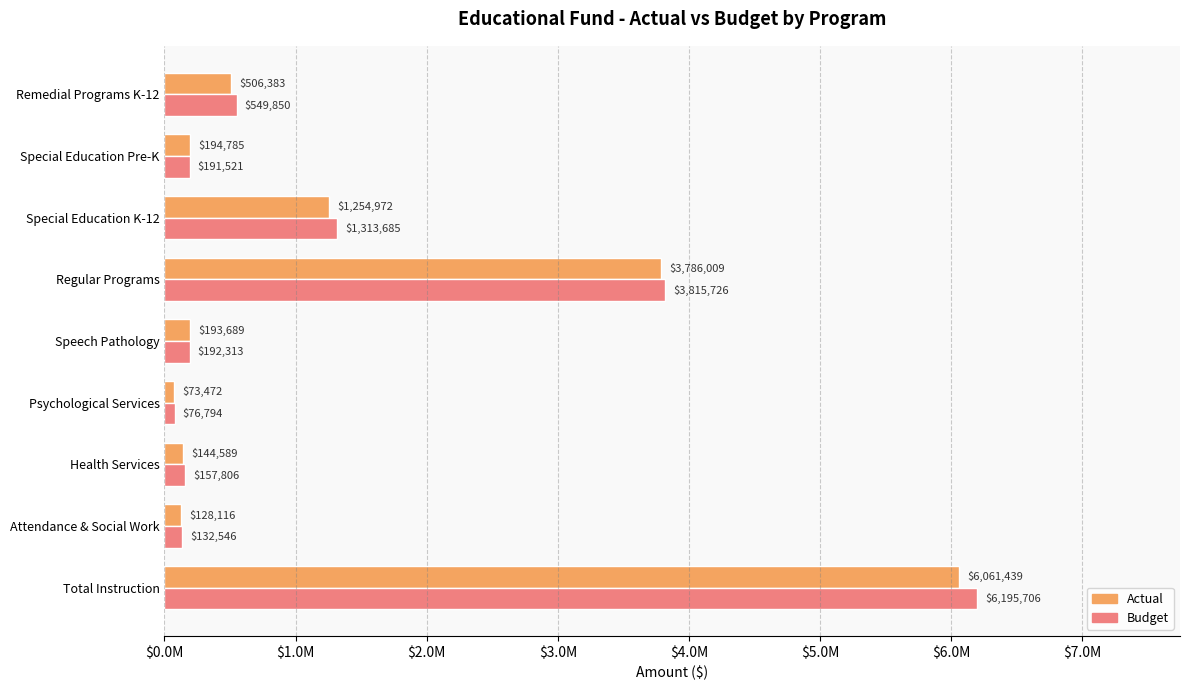

What is the difference between the second highest and minimum values in the Budget series?

3738932